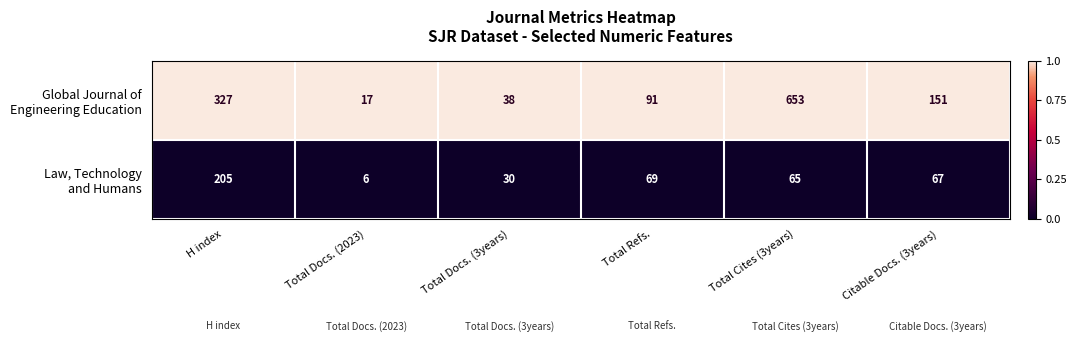

What is the greatest value displayed?

653